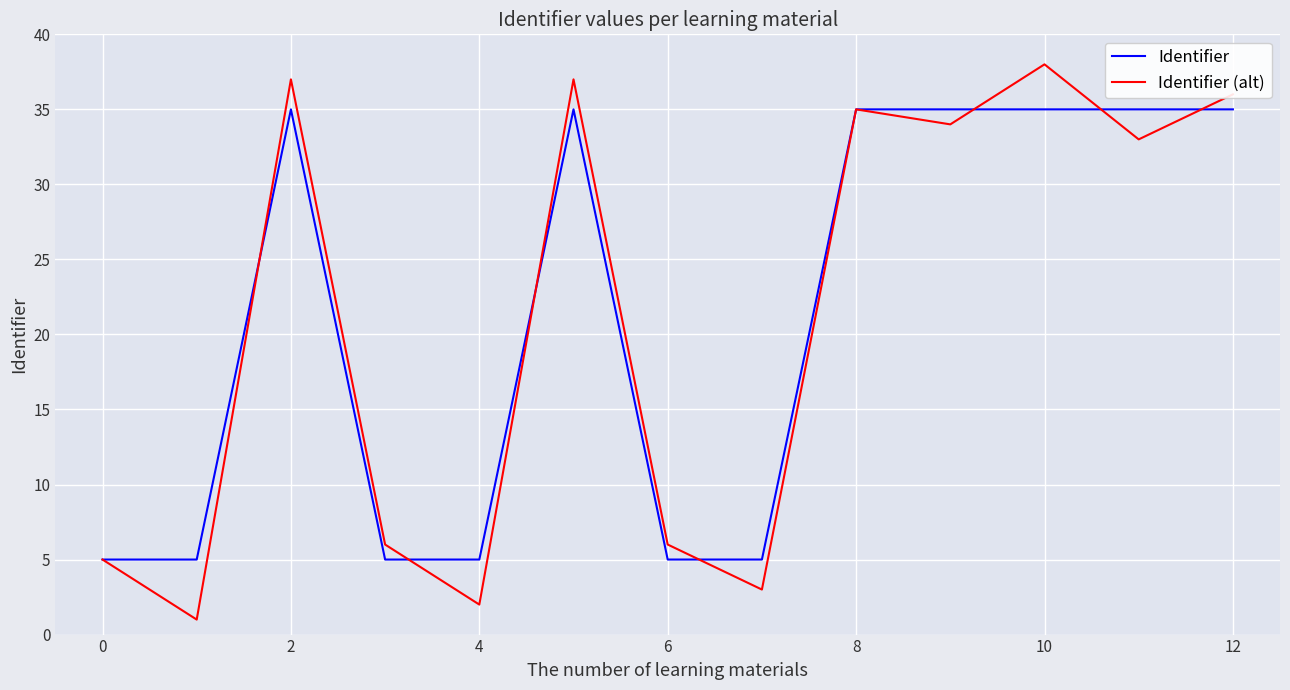

What is the sum of all Identifier values?

275.0